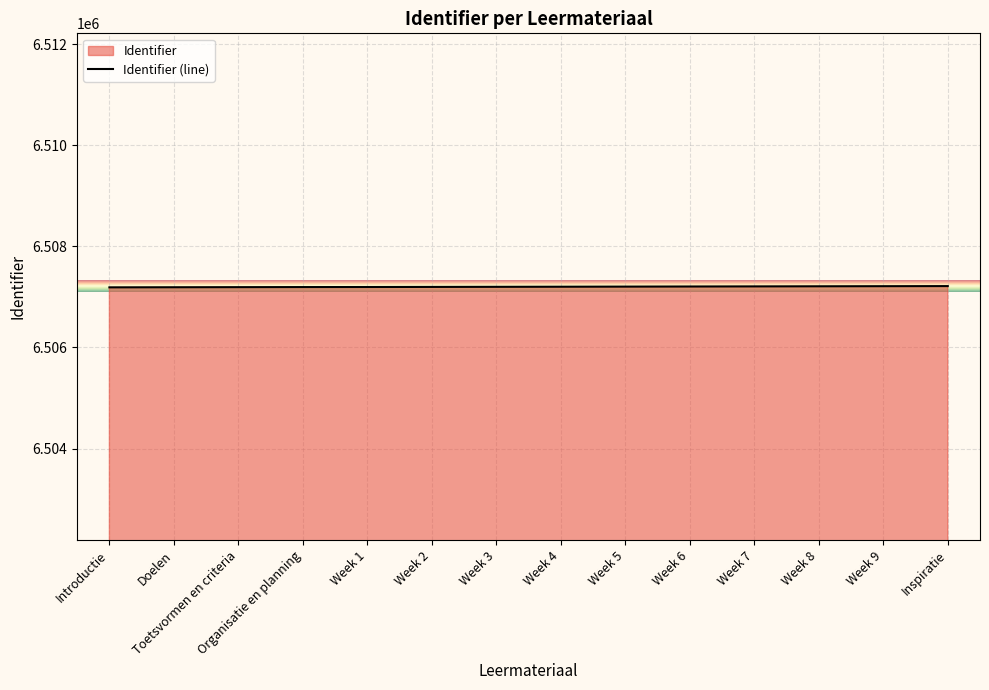

Which label corresponds to the largest value in the chart?

Inspiratie